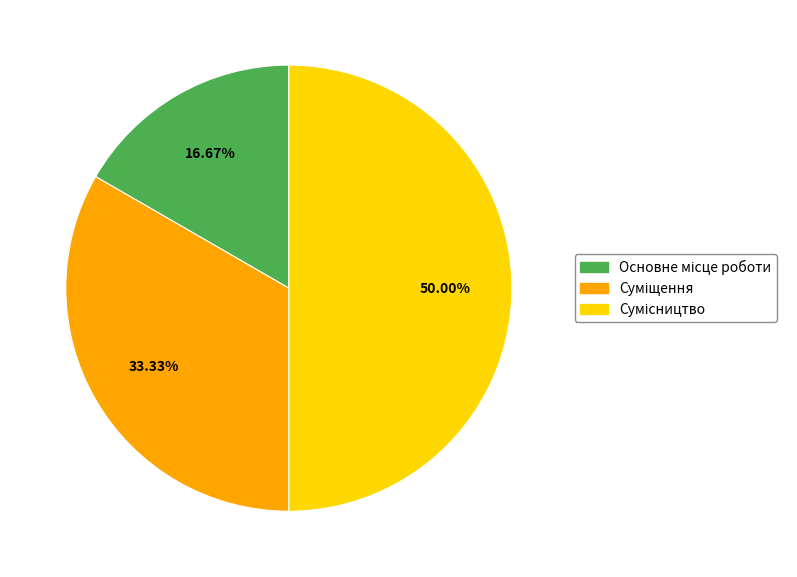

To the nearest percent, what percentage of the pie is Основне місце роботи?

17%